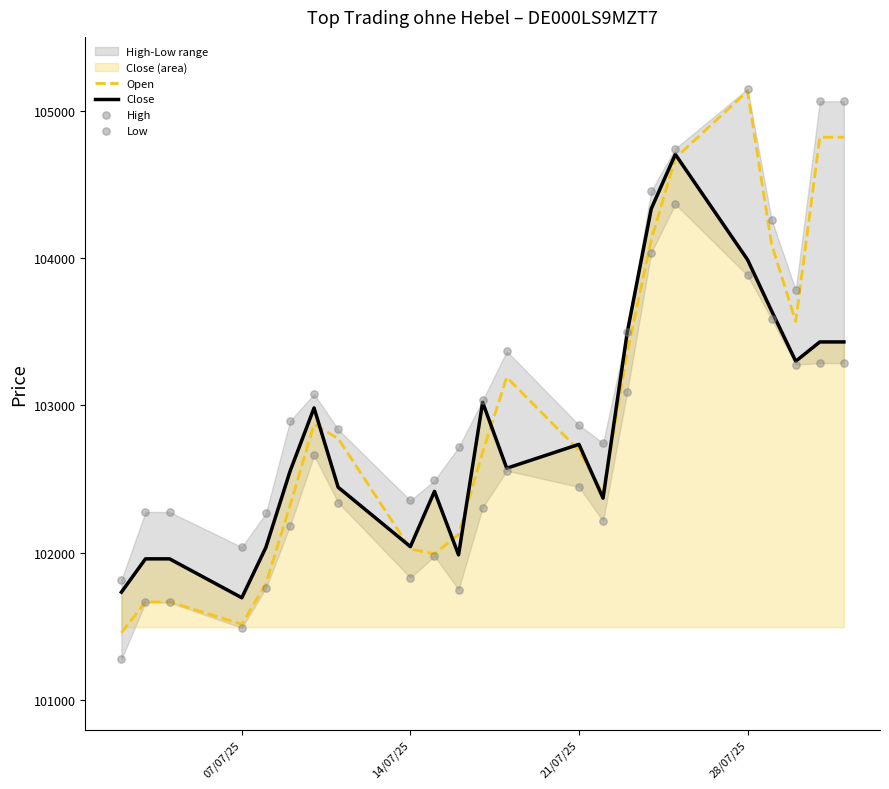

Which series has the widest spread of Y values?

Open